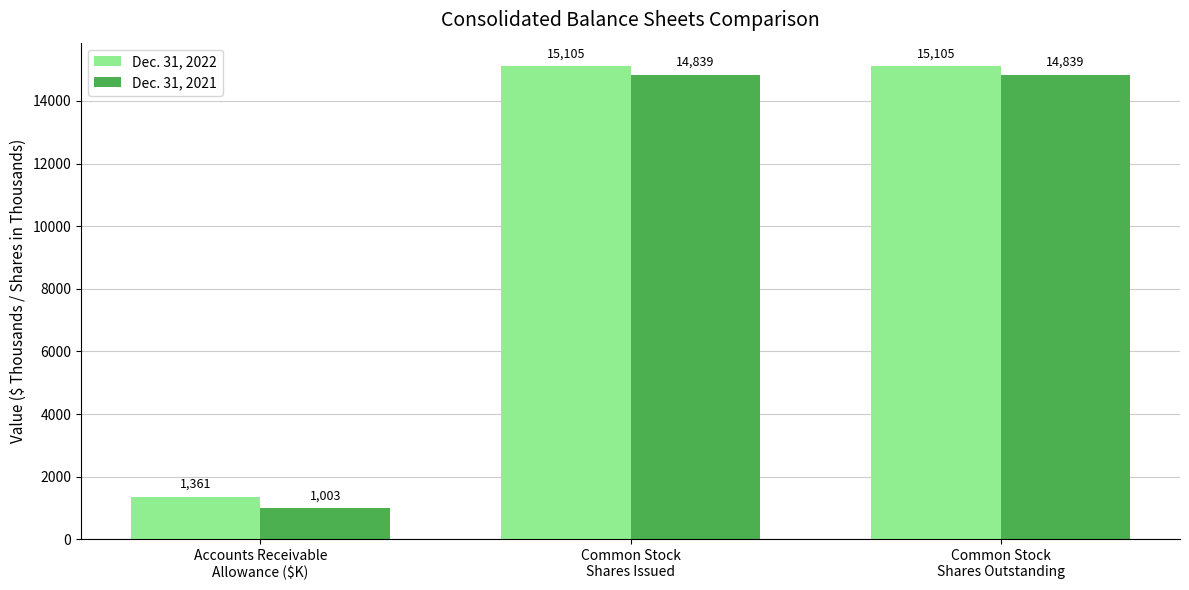

What is the total value across all series at Common Stock
Shares Issued?

29944